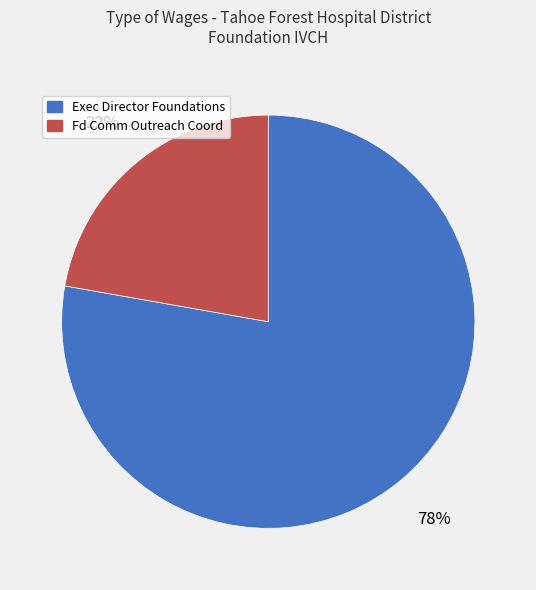

How many slices are in this pie chart?

2